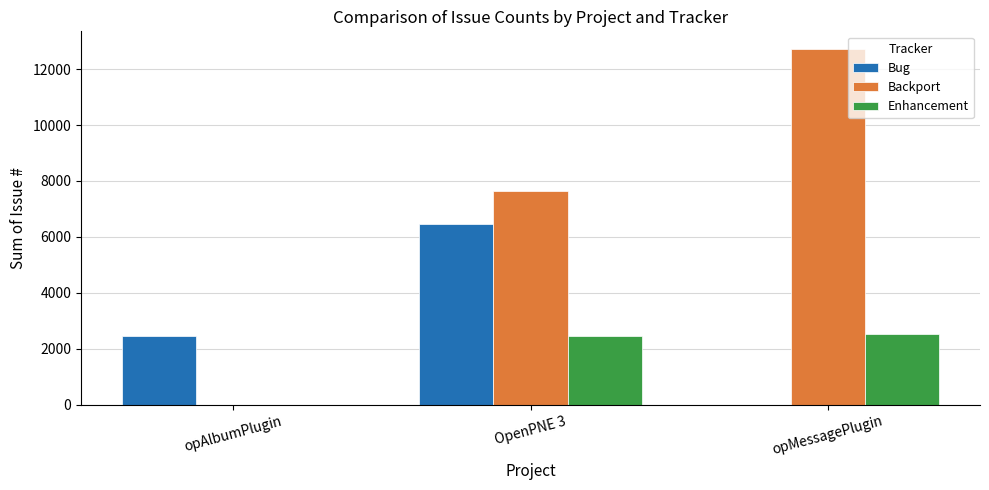

True or false: Enhancement has a value of 2545 at opMessagePlugin.

True